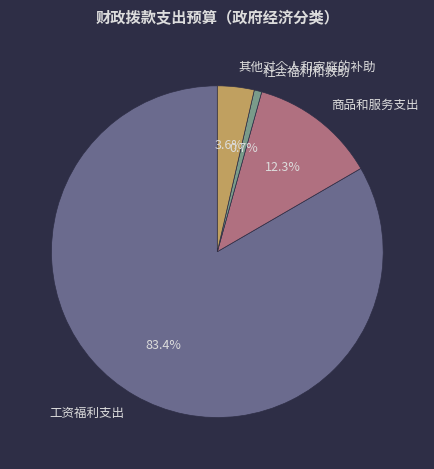

What portion of the pie excludes 社会福利和救助?

99.3%